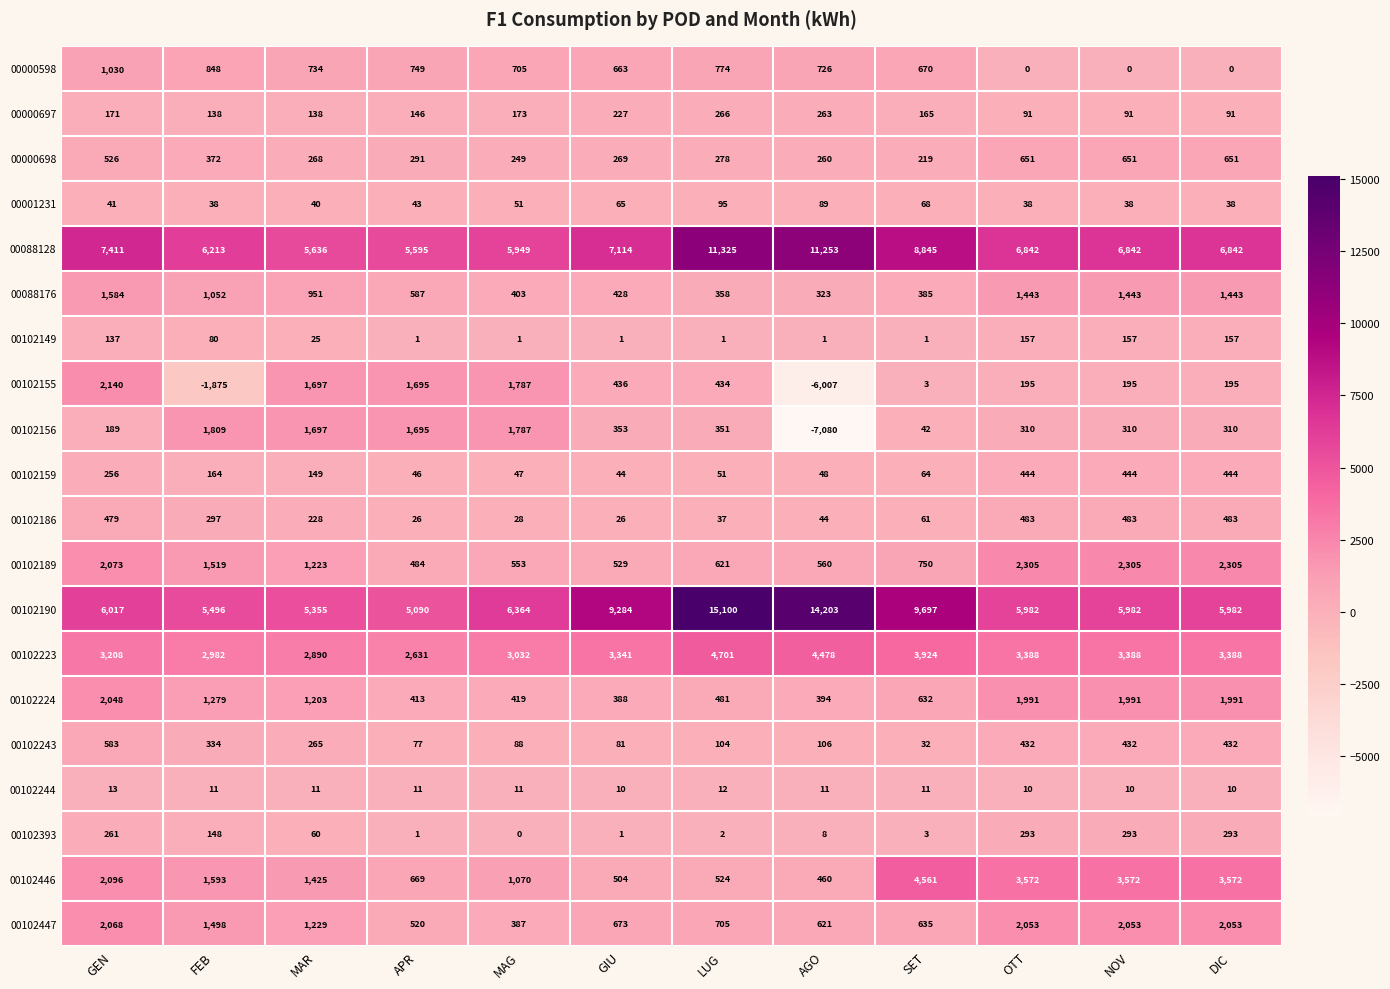

What is the average value of the 00102393 series?

114